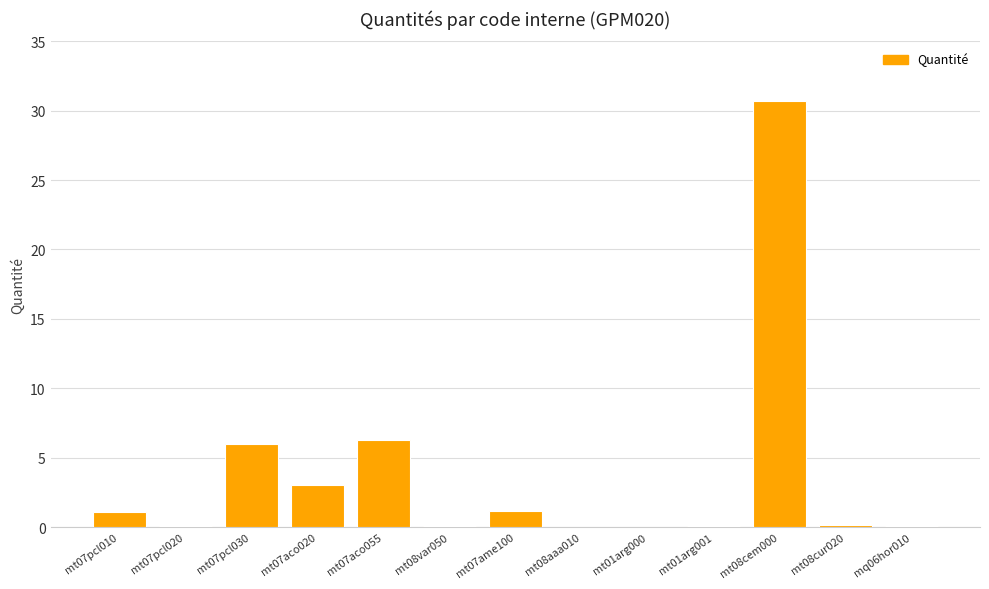

What is the sum of the values at mt08cur020 and mt08aaa010?

0.2